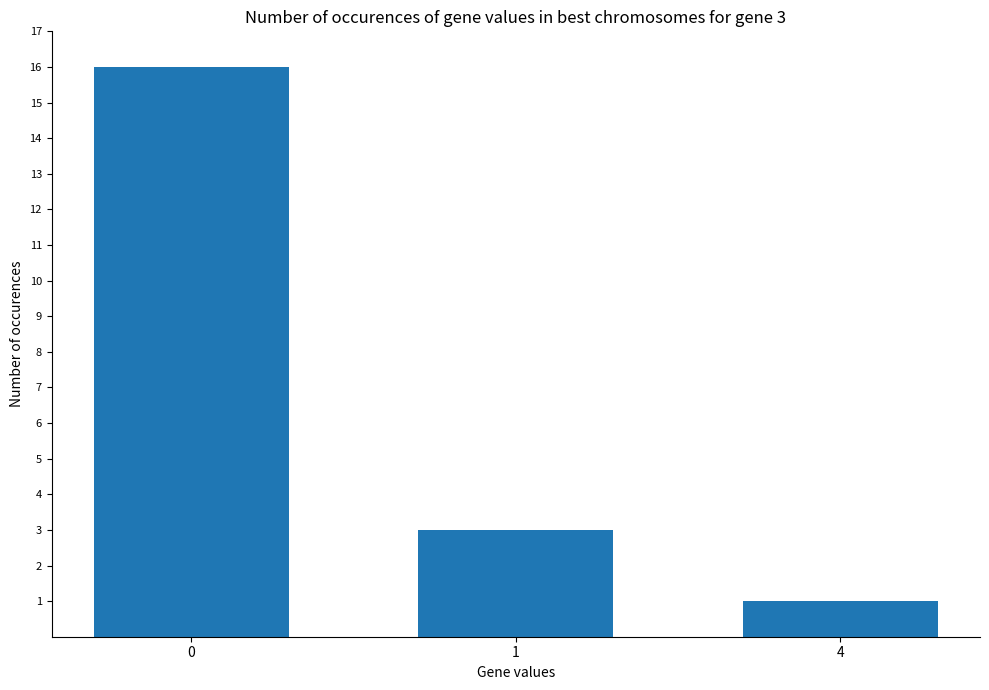

How many values are between 1 and 16?

3